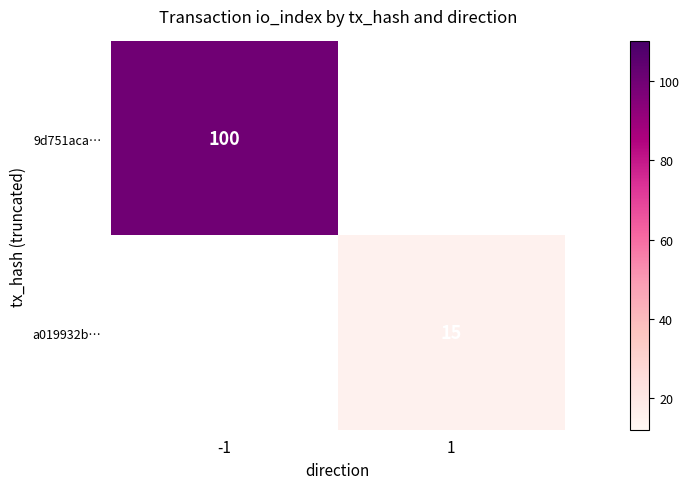

The value of 9d751aca… at -1 is 22. True or false?

False